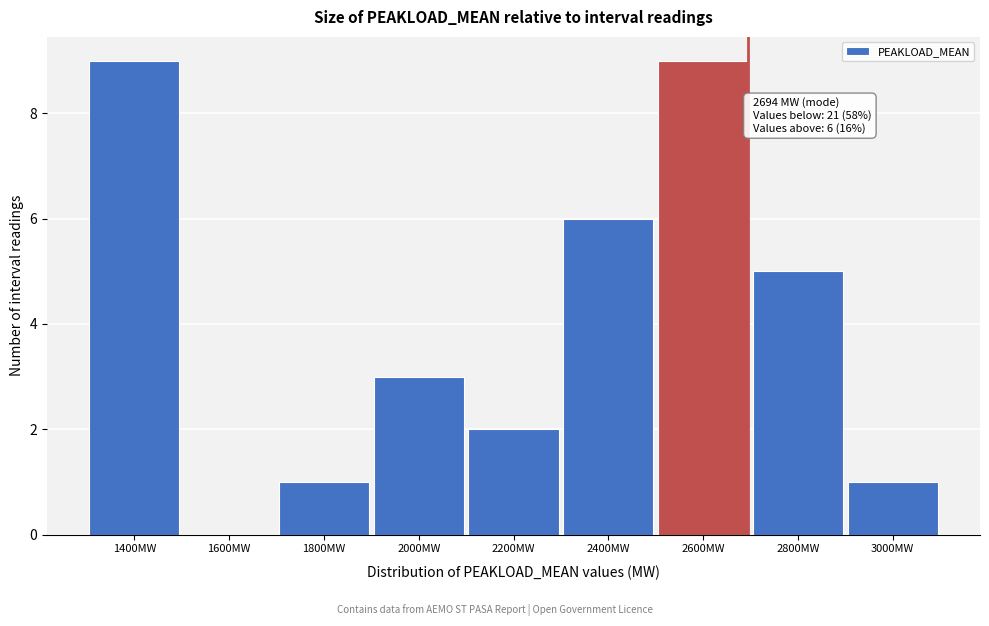

Reading left to right, extract all data points from this chart.

1400MW=9	1600MW=0	1800MW=1	2000MW=3	2200MW=2	2400MW=6	2600MW=9	2800MW=5	3000MW=1